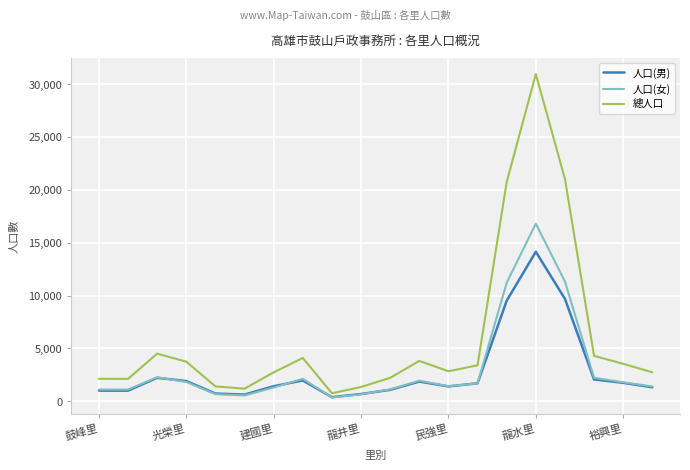

Which series has the largest total across all categories?

總人口